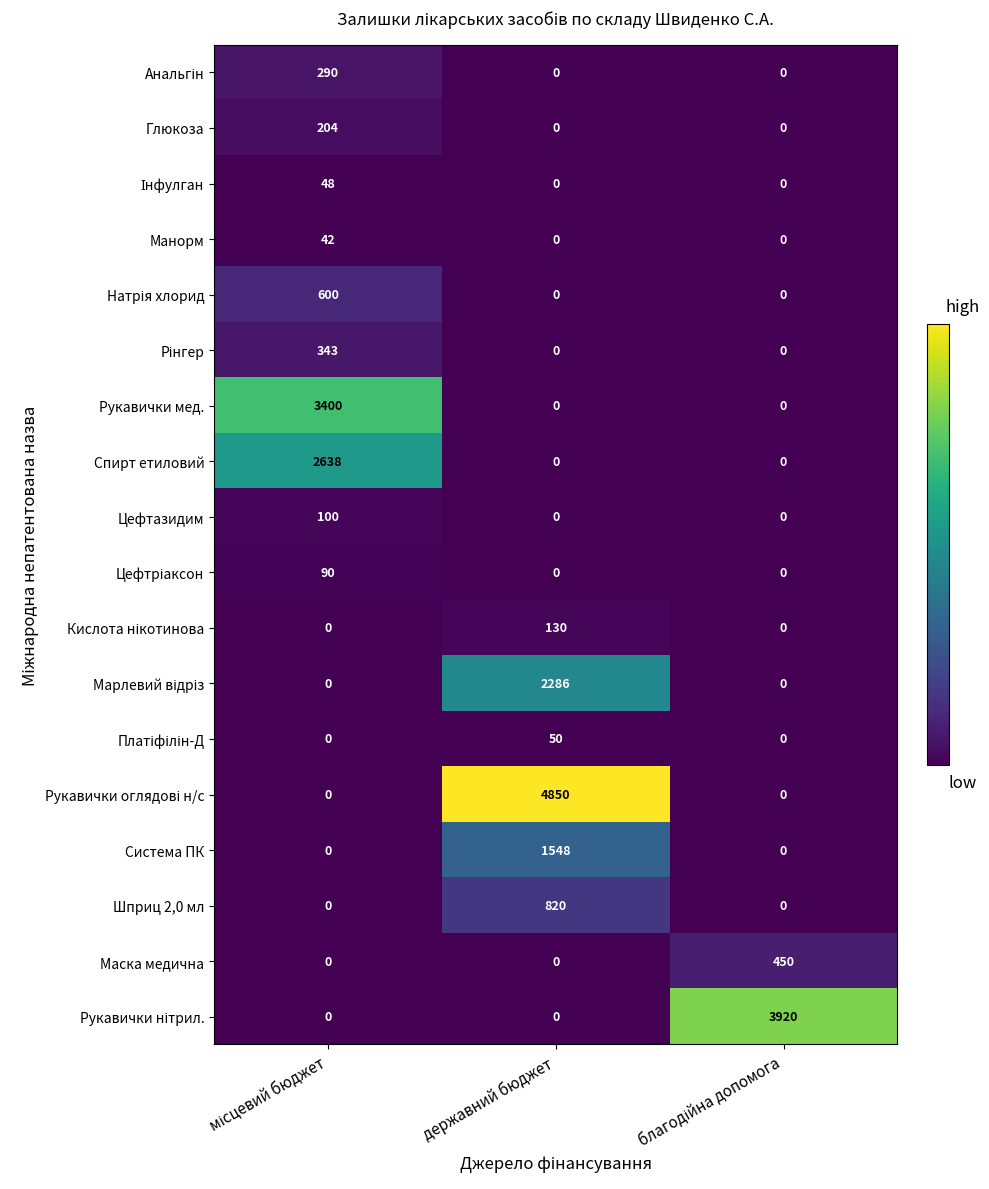

What is the sum of all Манорм values?

42